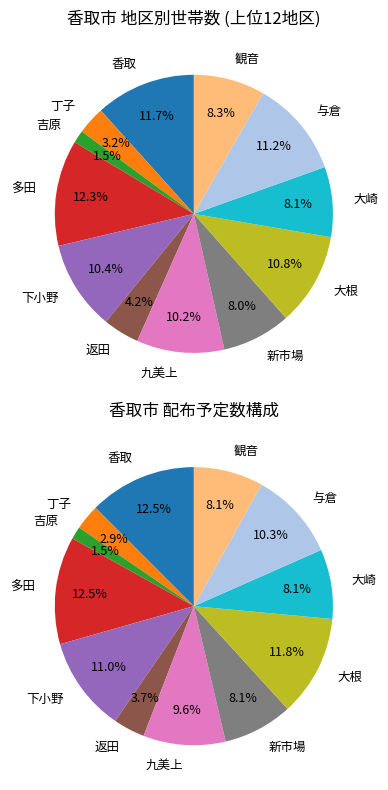

How much of the chart is everything except 香取?

88.3%